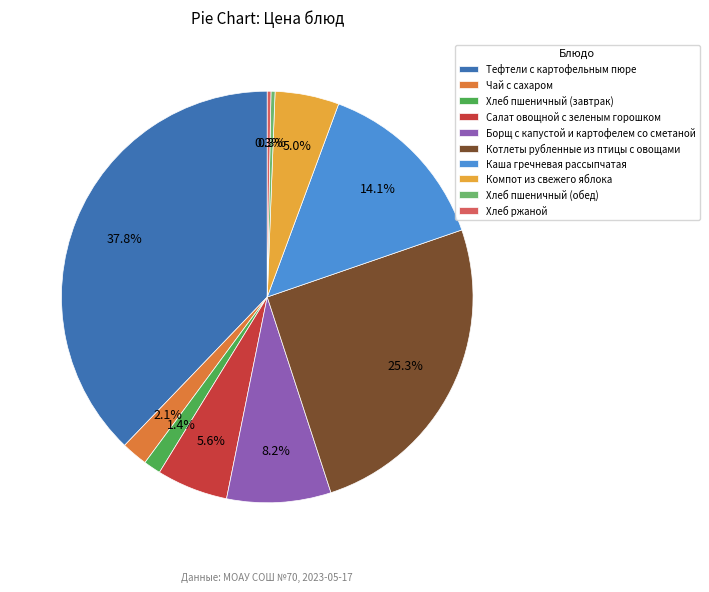

Which has a higher value, Хлеб ржаной or Каша гречневая рассыпчатая?

Каша гречневая рассыпчатая